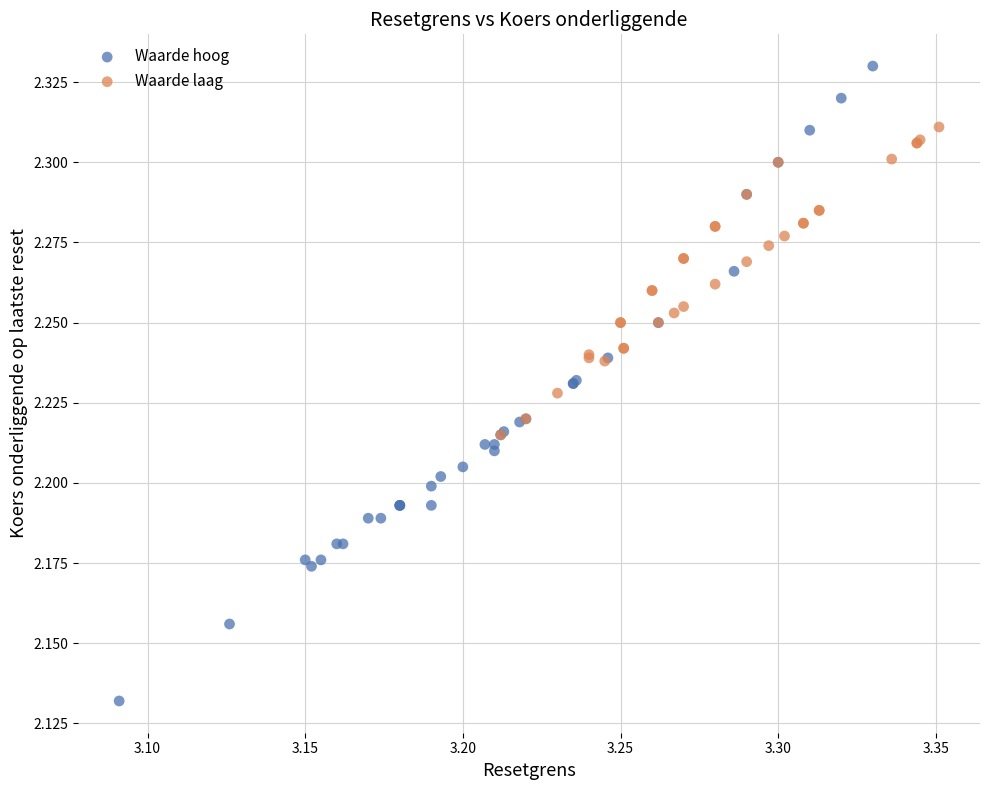

Which series has the widest spread of Y values?

Waarde hoog